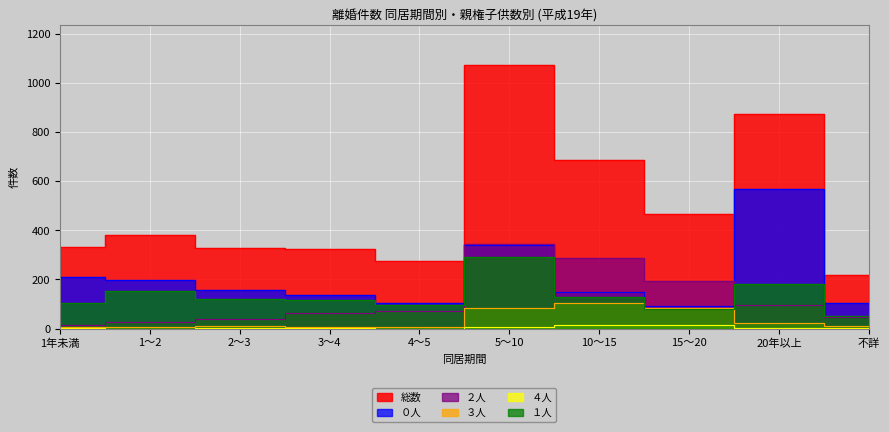

What are all the series names shown in the legend?

０人, １人, ２人, ３人, ４人, 総数